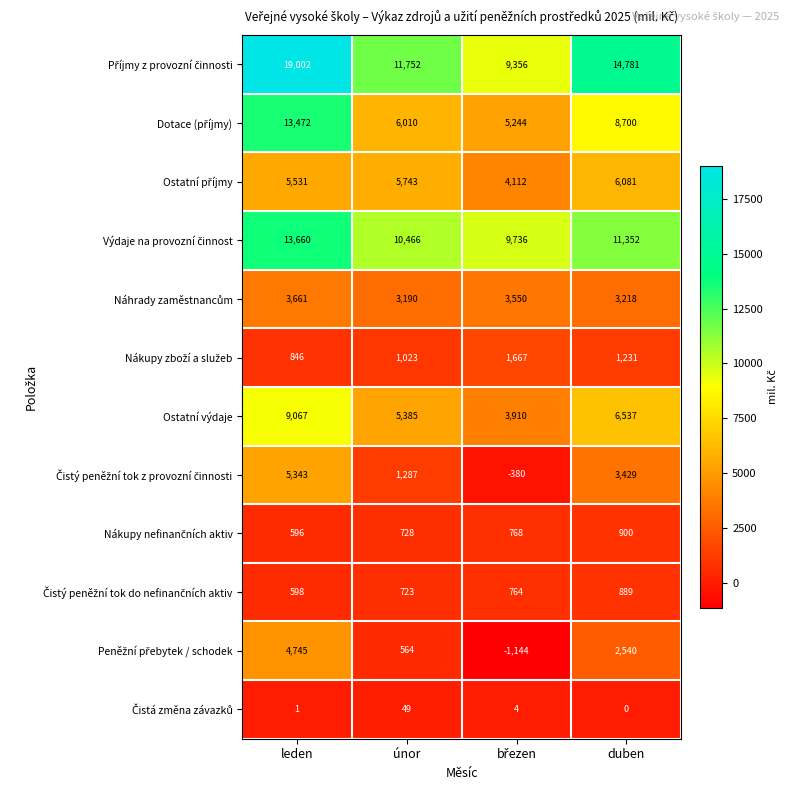

What is the greatest value displayed?

19002